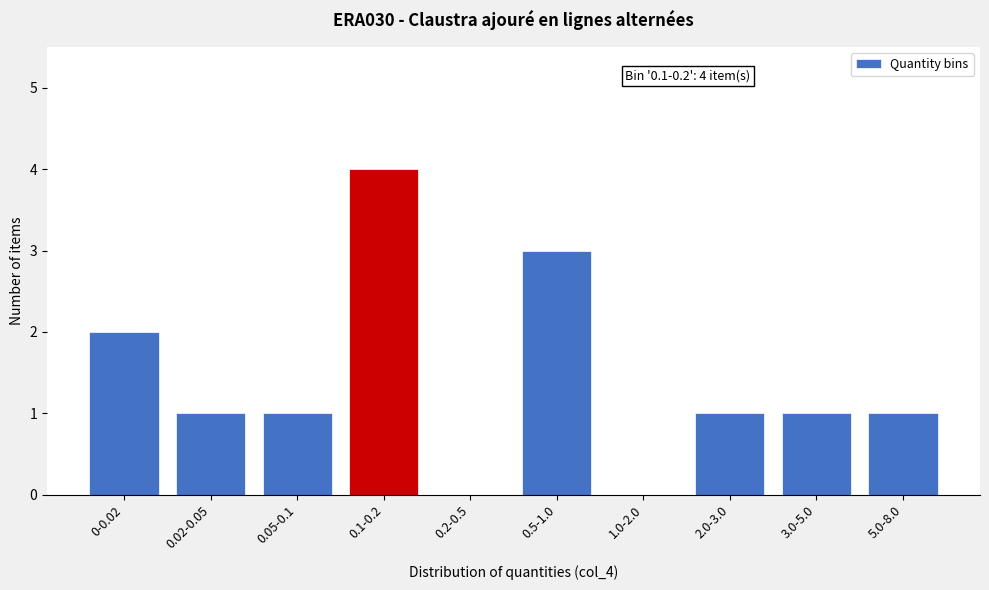

Reading left to right, list all the values displayed in this chart.

0-0.02=2	0.02-0.05=1	0.05-0.1=1	0.1-0.2=4	0.2-0.5=0	0.5-1.0=3	1.0-2.0=0	2.0-3.0=1	3.0-5.0=1	5.0-8.0=1